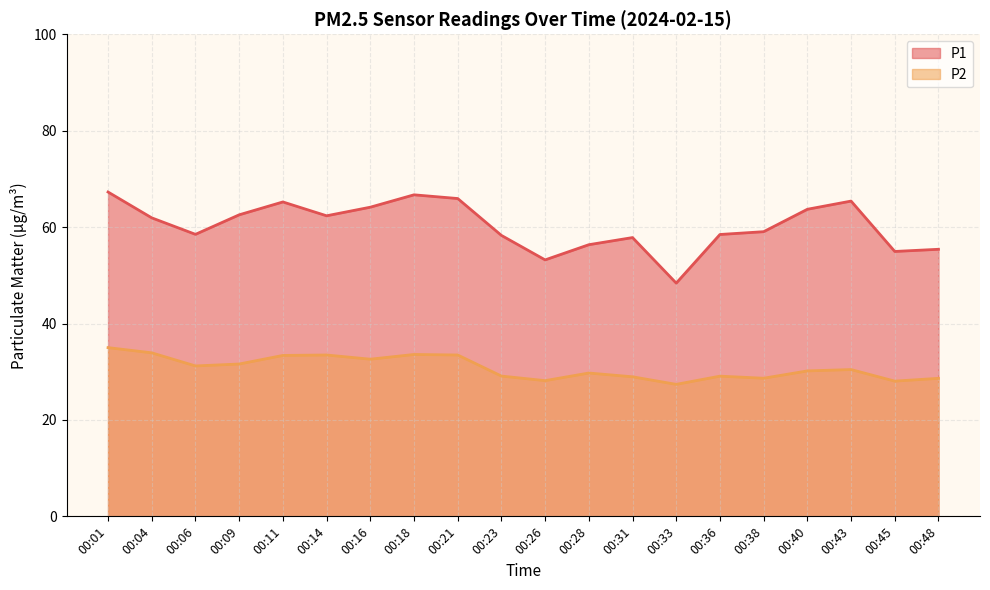

How many lines are shown in the chart?

2